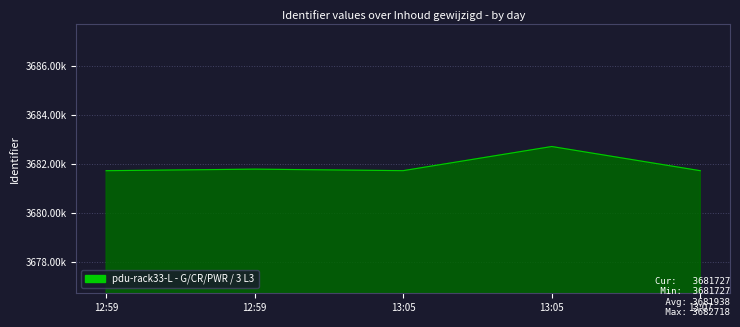

Does the chart display data point markers on the line(s)?

No